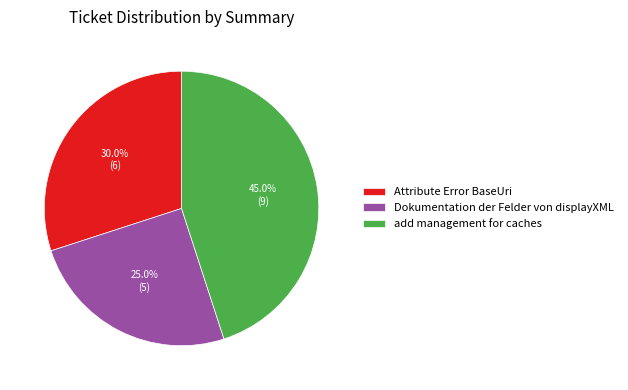

How much of the chart is everything except Dokumentation der Felder von displayXML?

75.0%